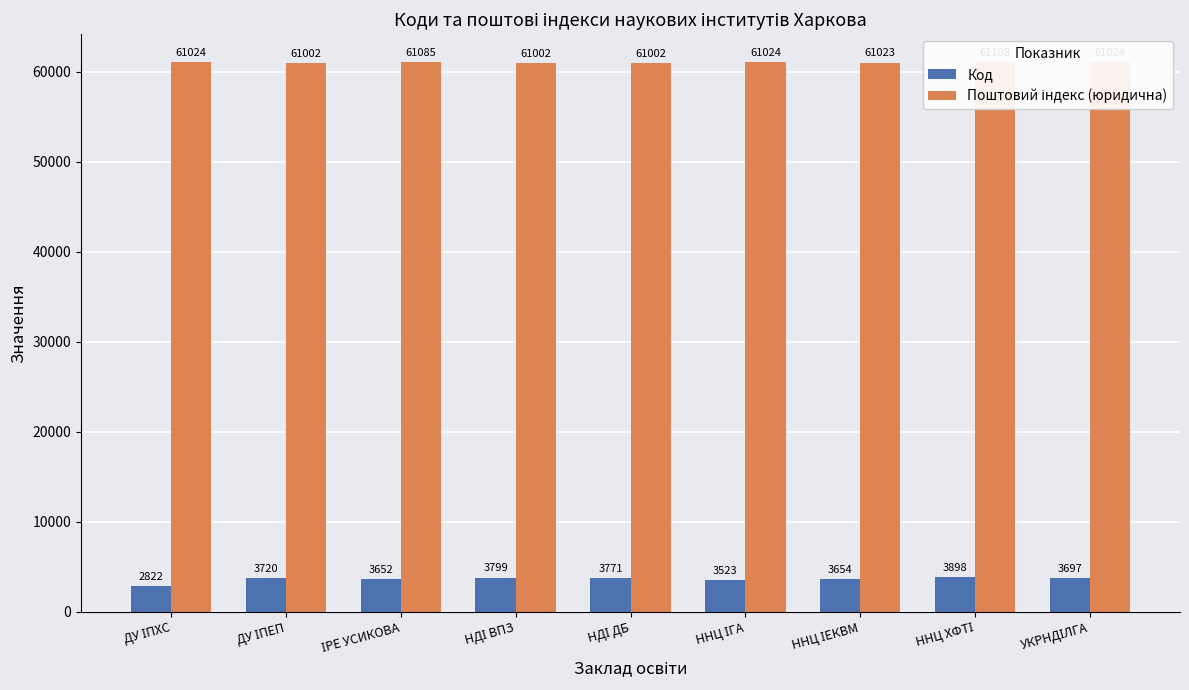

Reading left to right, transcribe all the data shown in this chart.

Код: ДУ ІПХС=2822	ДУ ІПЕП=3720	ІРЕ УСИКОВА=3652	НДІ ВПЗ=3799	НДІ ДБ=3771	ННЦ ІГА=3523	ННЦ ІЕКВМ=3654	ННЦ ХФТІ=3898	УКРНДІЛГА=3697
Поштовий індекс (юридична): ДУ ІПХС=61024	ДУ ІПЕП=61002	ІРЕ УСИКОВА=61085	НДІ ВПЗ=61002	НДІ ДБ=61002	ННЦ ІГА=61024	ННЦ ІЕКВМ=61023	ННЦ ХФТІ=61108	УКРНДІЛГА=61024